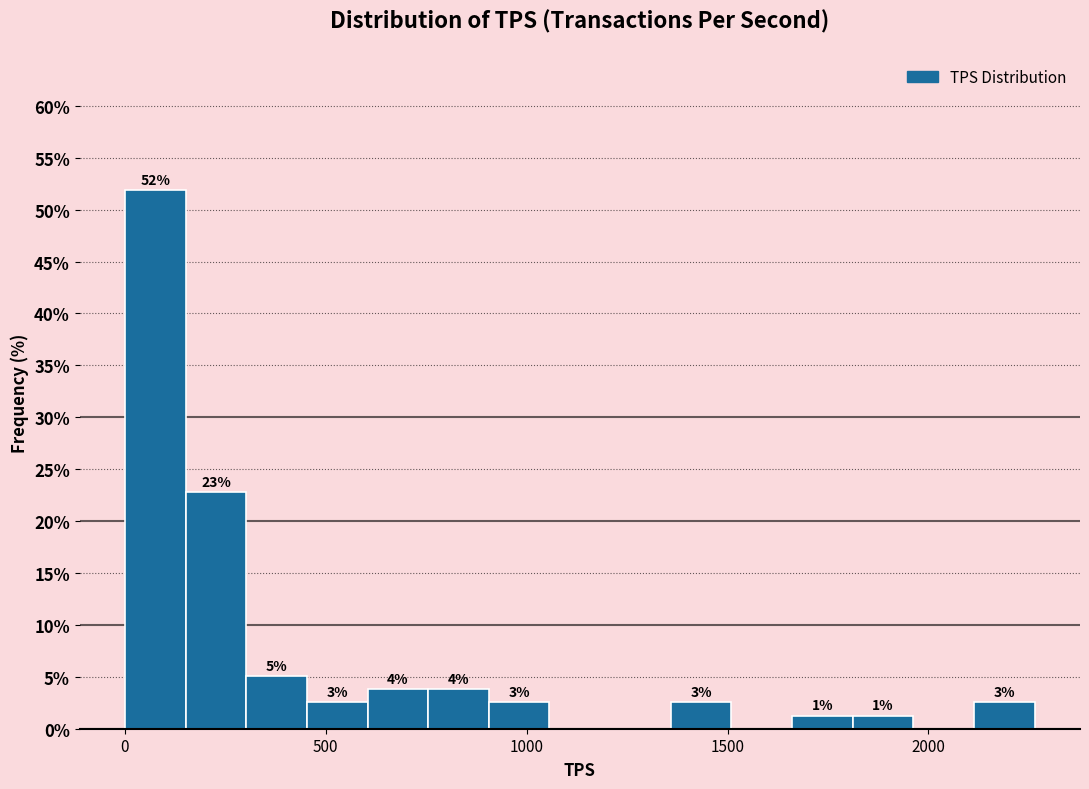

Read against the x-axis, roughly where is the centre of the tallest bar?

100